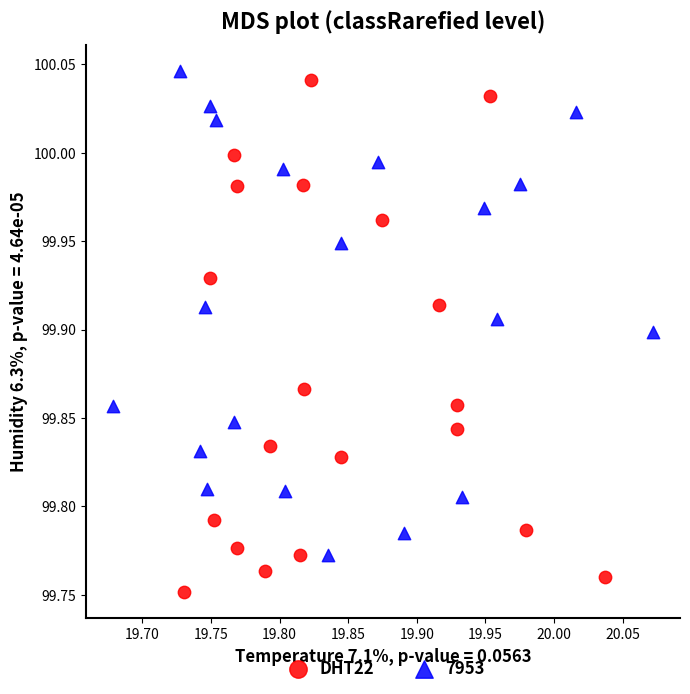

Which series has the largest Y range (max minus min)?

DHT22